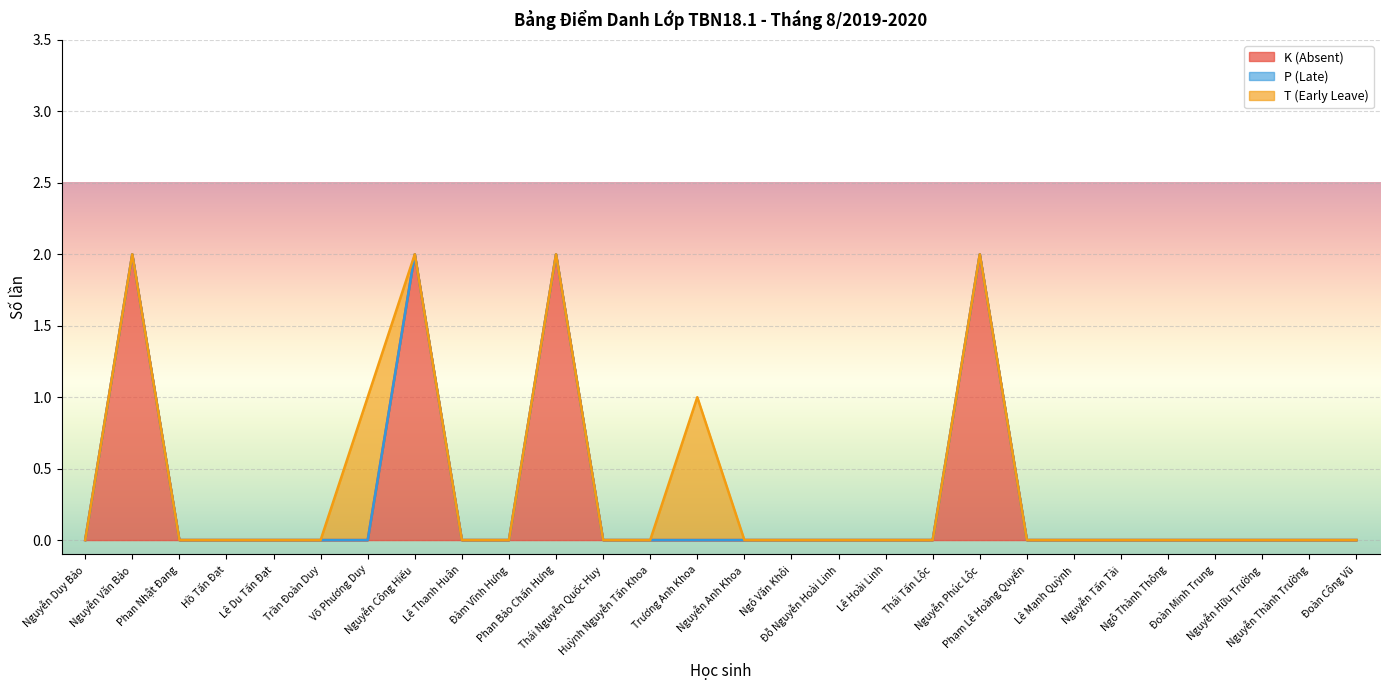

At which category is the sum across all series the highest?

Nguyễn Văn Bảo